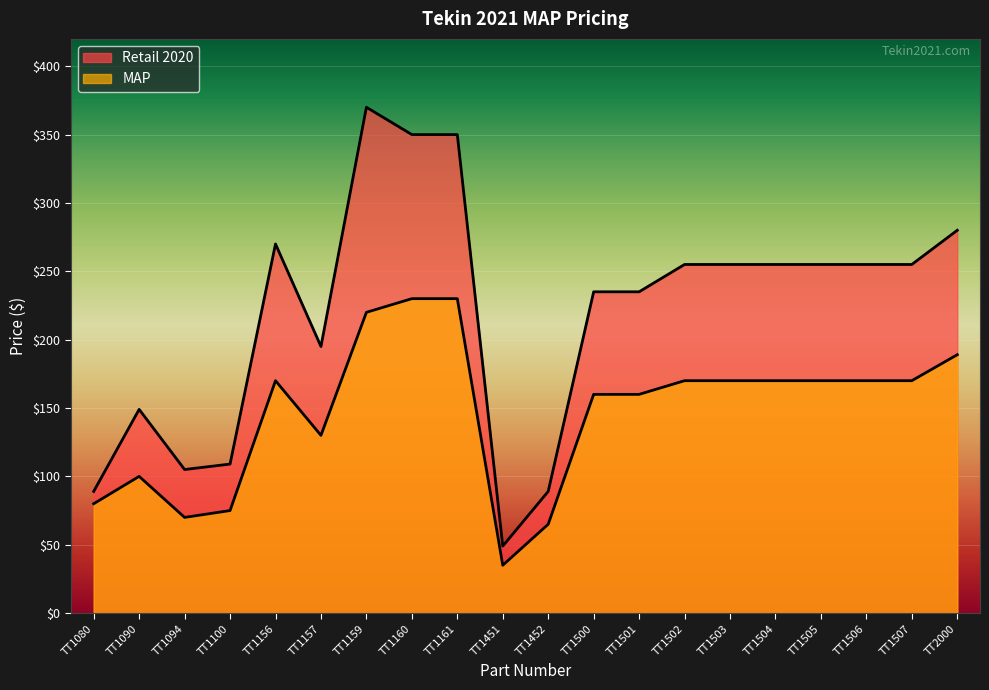

Does the chart display data point markers on the line(s)?

No